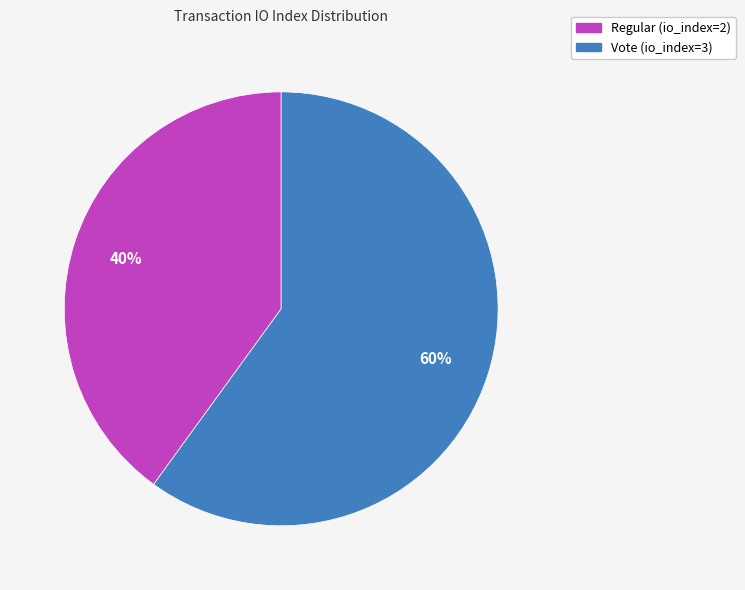

Do Vote (io_index=3) and Regular (io_index=2) together represent more than half of the pie?

Yes